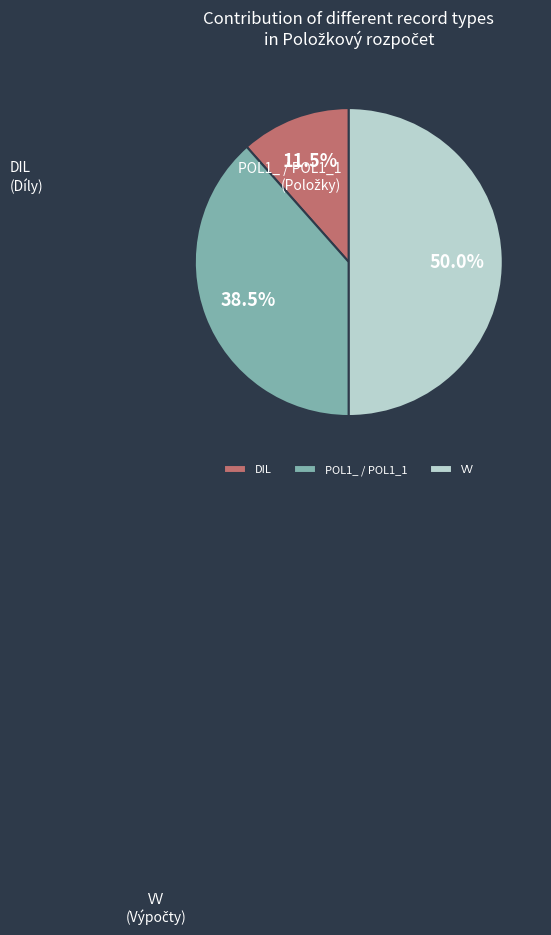

What is the ratio of the value at VV to the value at POL1_ / POL1_1?

1.3